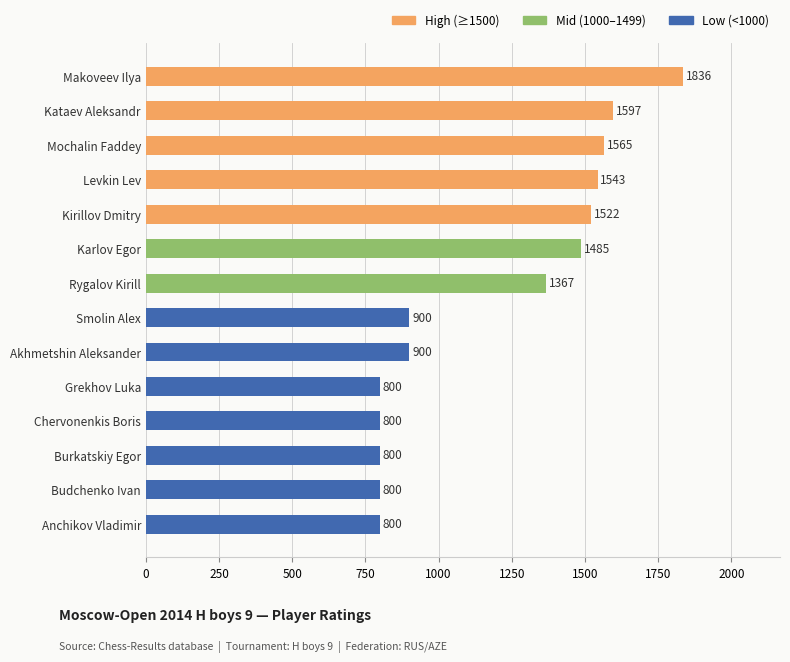

The value at Smolin Alex is 900. True or false?

True